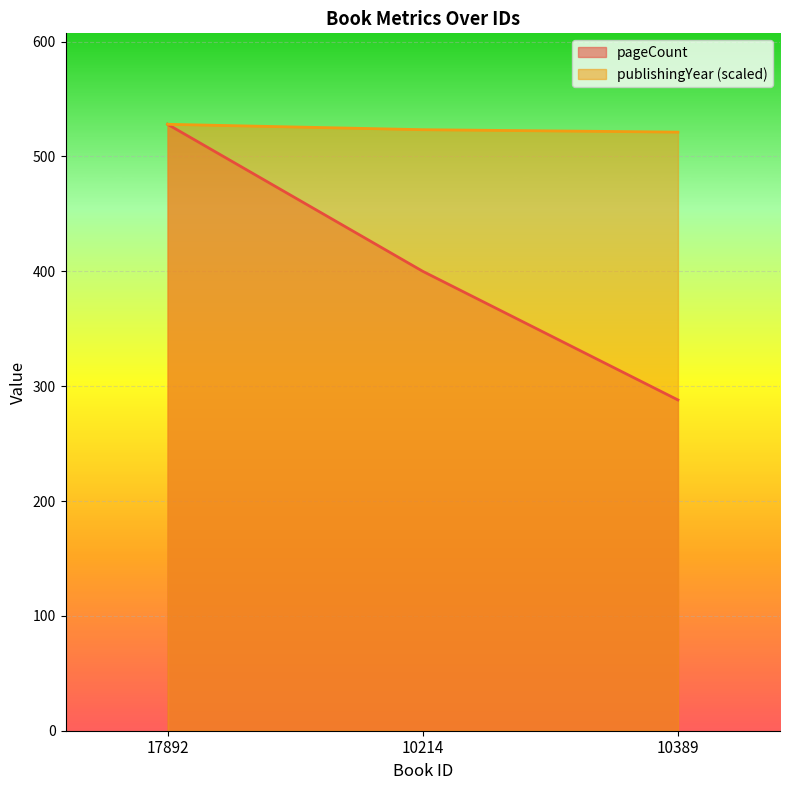

What is the average value of the publishingYear series?

524.2